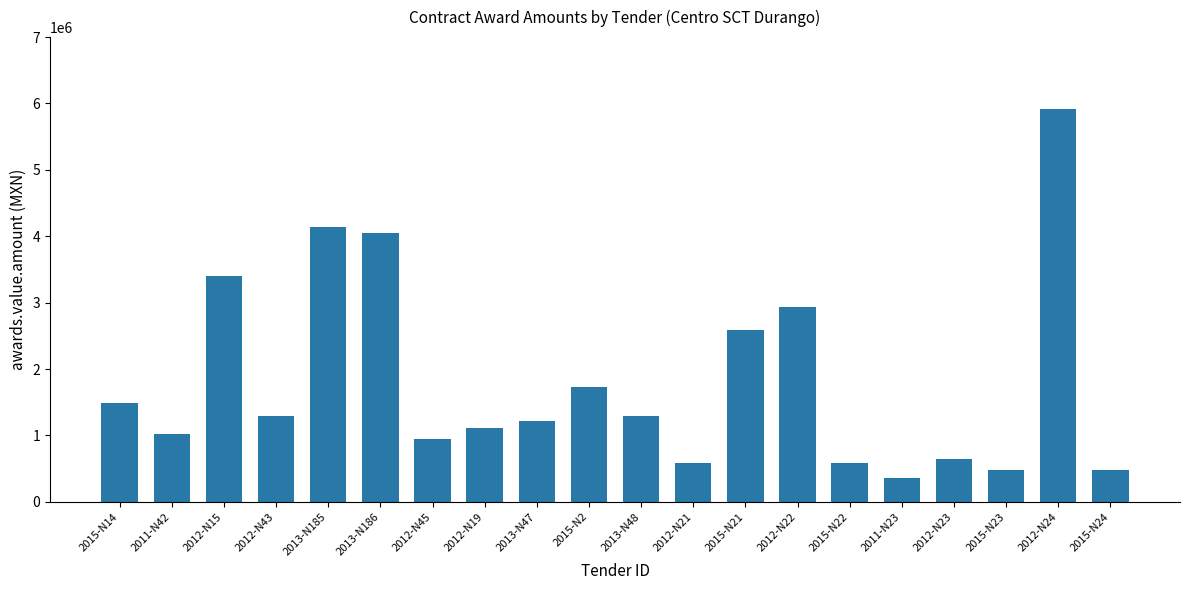

Between 2013-N47 and 2012-N23, which is larger?

2013-N47